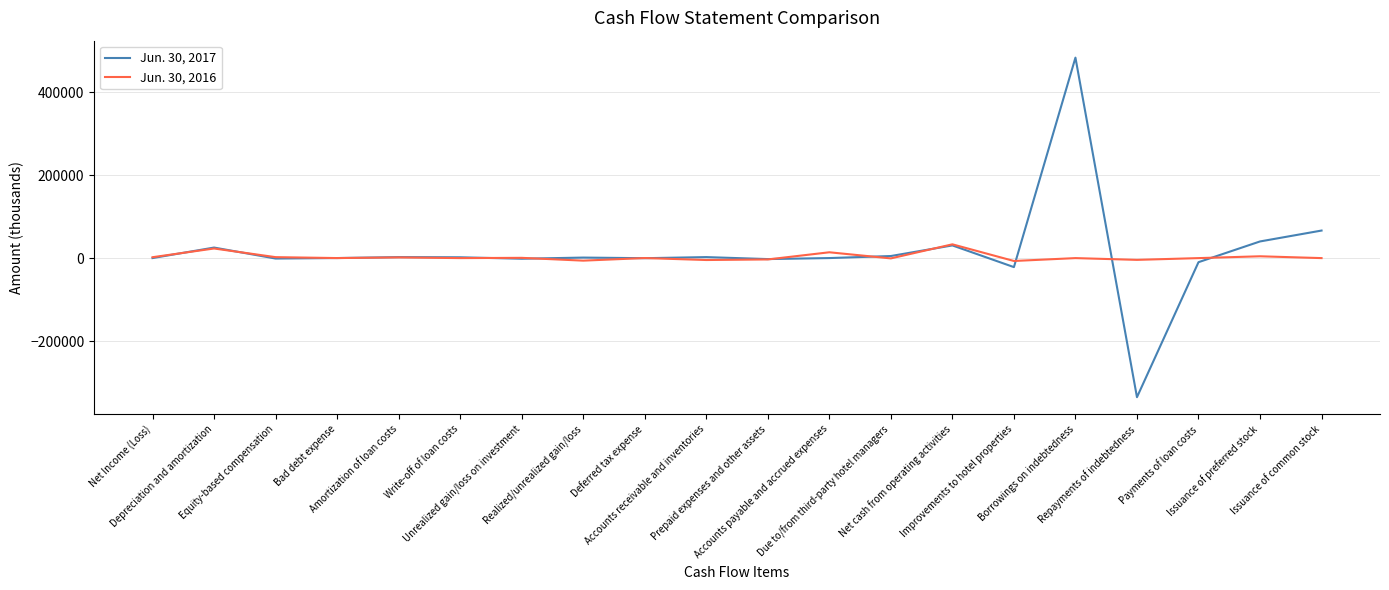

List the series in order of their overall mean, lowest first.

Jun. 30, 2016, Jun. 30, 2017